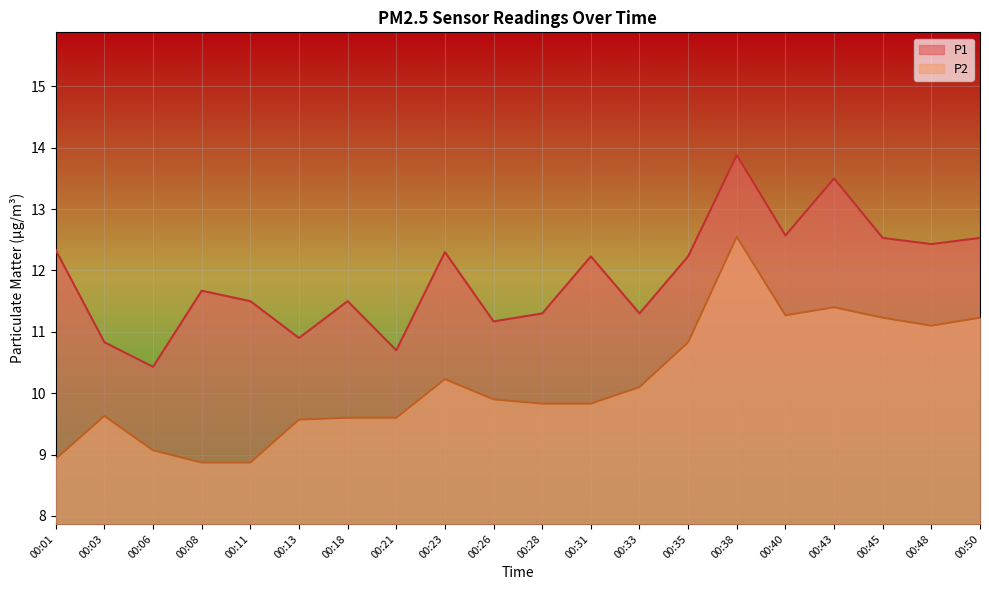

How many interior local peaks does the P1 series have?

6